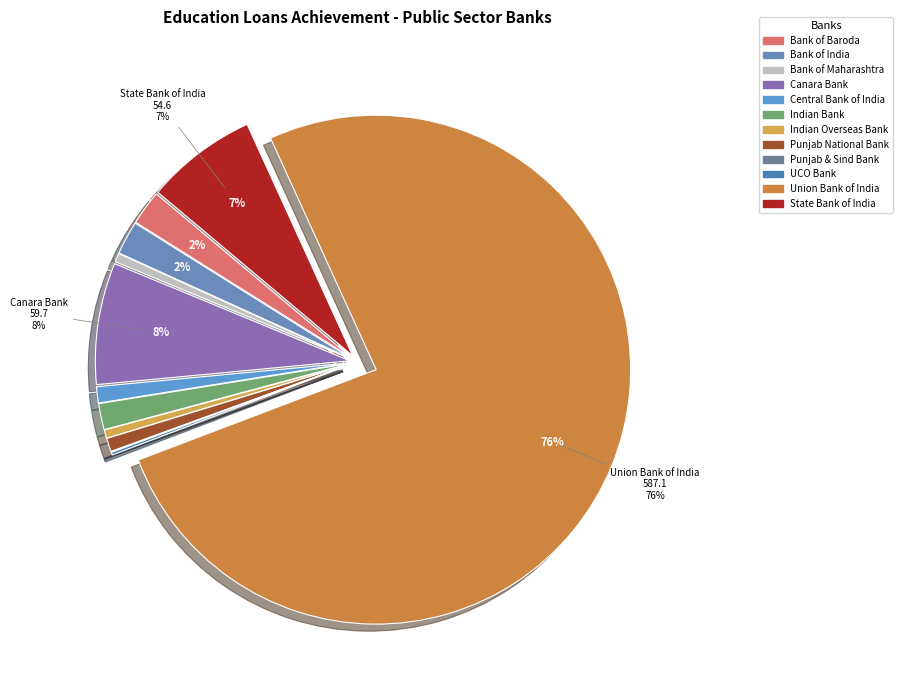

What percentage is NOT represented by Punjab & Sind Bank?

99.9%